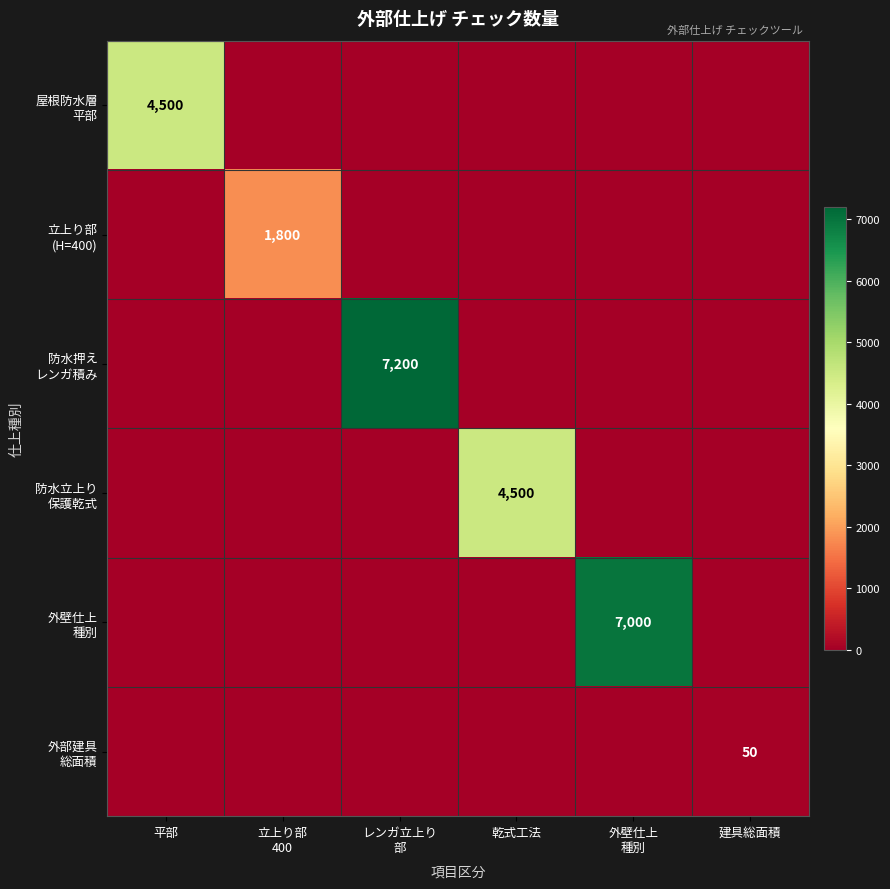

At which label is 防水立上り 保護乾式 closest to 2250?

平部